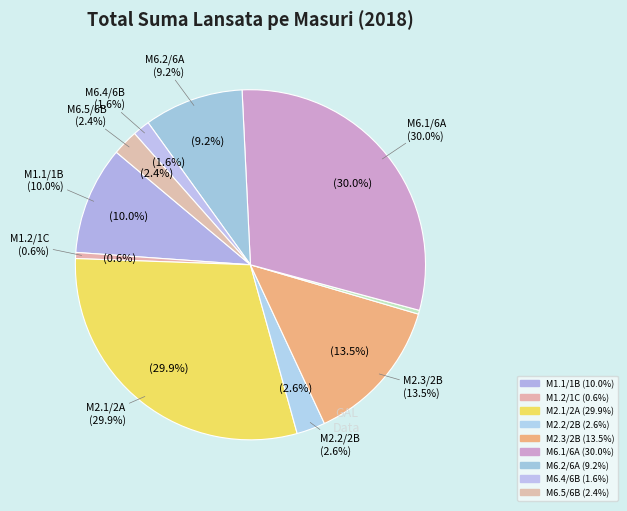

The M6.4/6B slice represents 2% of the pie. True or false?

True